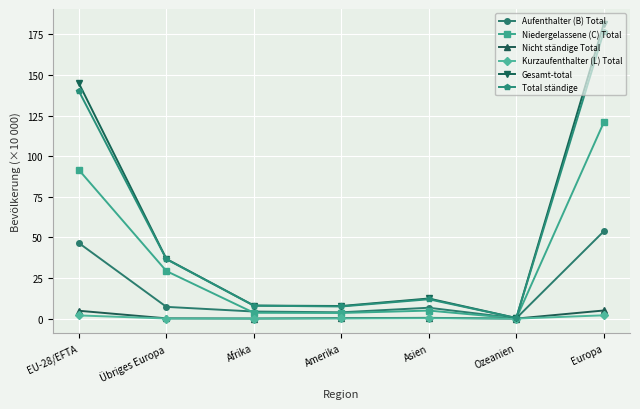

What is the difference between the Aufenthalter (B) Total values at Europa and EU-28/EFTA?

7.2